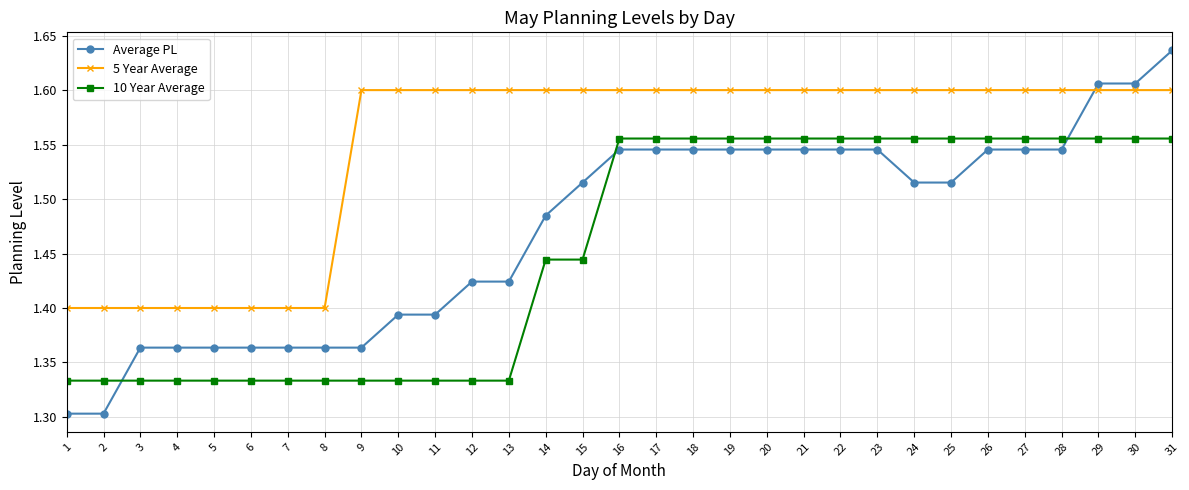

At which category does the chart reach its peak across all series?

31